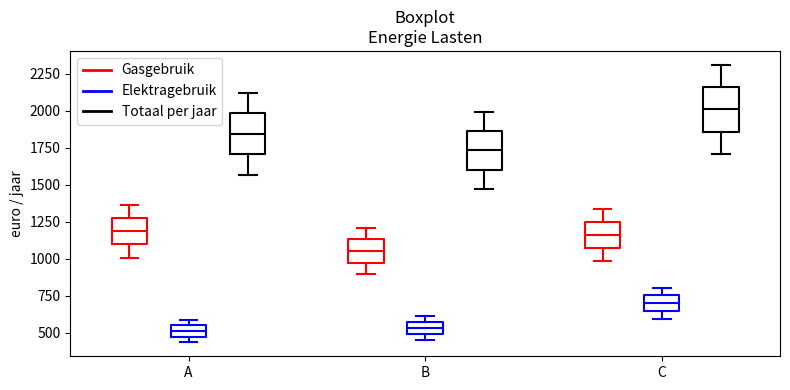

Reading left to right, transcribe this box plot: for each box, give where its median line is, the range the box spans, and where its two whiskers end, as read against the y-axis. The values are not printed on the chart, so give them approximately, as read against the axis.

A (Gasgebruik): median 1200, box 1100 to 1250, whiskers 1000 to 1350
A (Elektragebruik): median 500, box 450 to 550, whiskers 450 (below the box's lower edge) to 600
A (Totaal per jaar): median 1850, box 1700 to 2000, whiskers 1550 to 2100
B (Gasgebruik): median 1050, box 950 to 1150, whiskers 900 to 1200
B (Elektragebruik): median 550 (inside the box), box 500 to 550, whiskers 450 to 600
B (Totaal per jaar): median 1750, box 1600 to 1850, whiskers 1450 to 2000
C (Gasgebruik): median 1150, box 1050 to 1250, whiskers 1000 to 1350
C (Elektragebruik): median 700, box 650 to 750, whiskers 600 to 800
C (Totaal per jaar): median 2000, box 1850 to 2150, whiskers 1700 to 2300